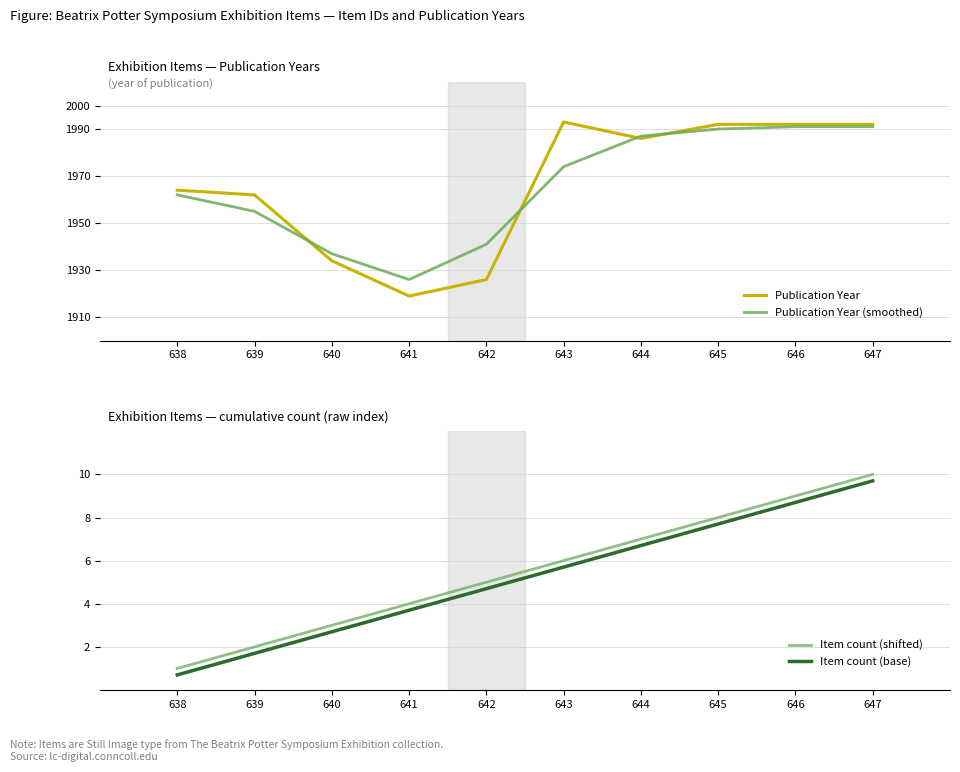

Which category has the highest value in the Item count (shifted) series?

647